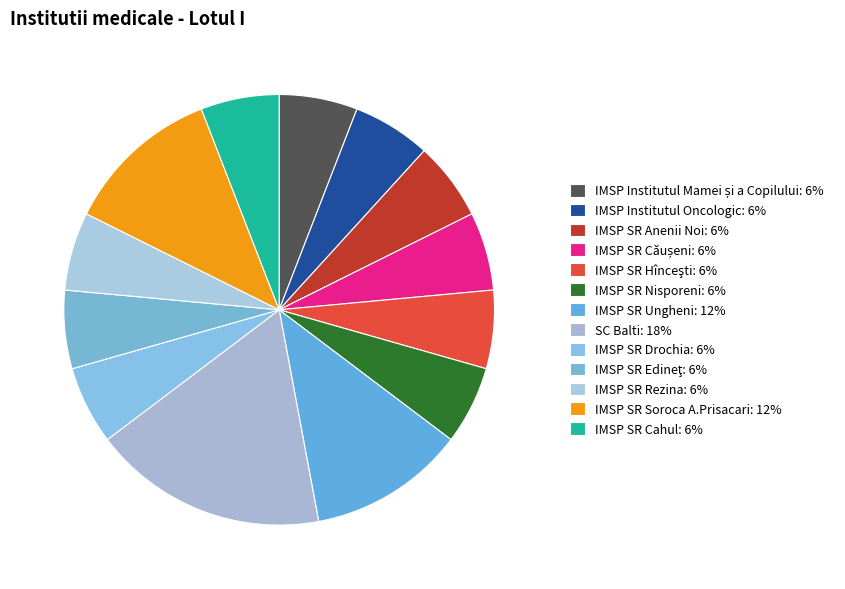

How many slices are in this pie chart?

13